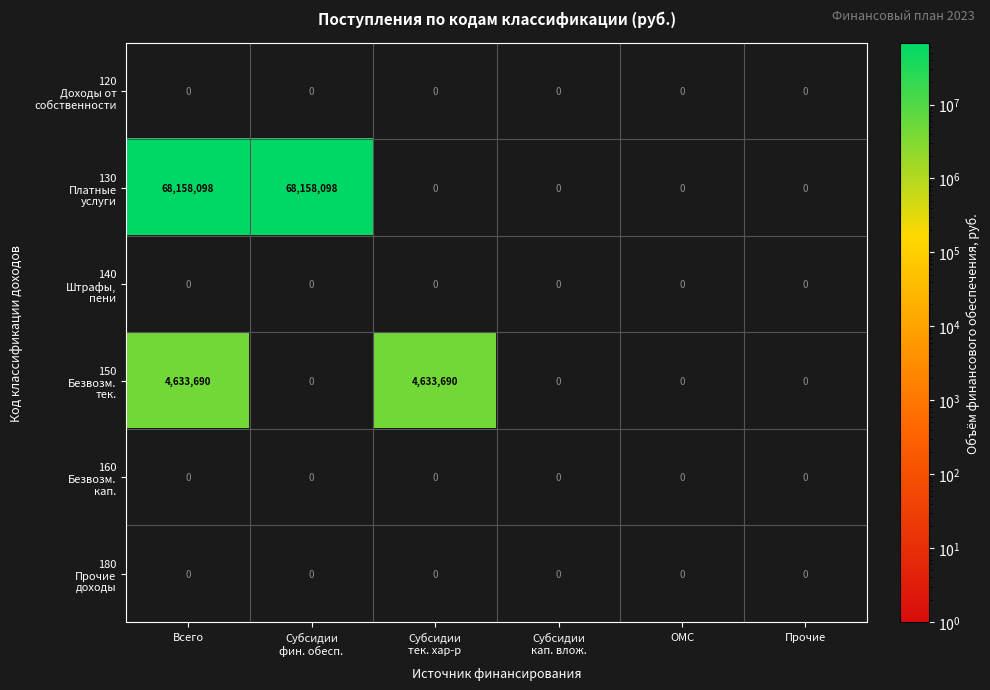

At how many categories does at least one series exceed 47735013?

2